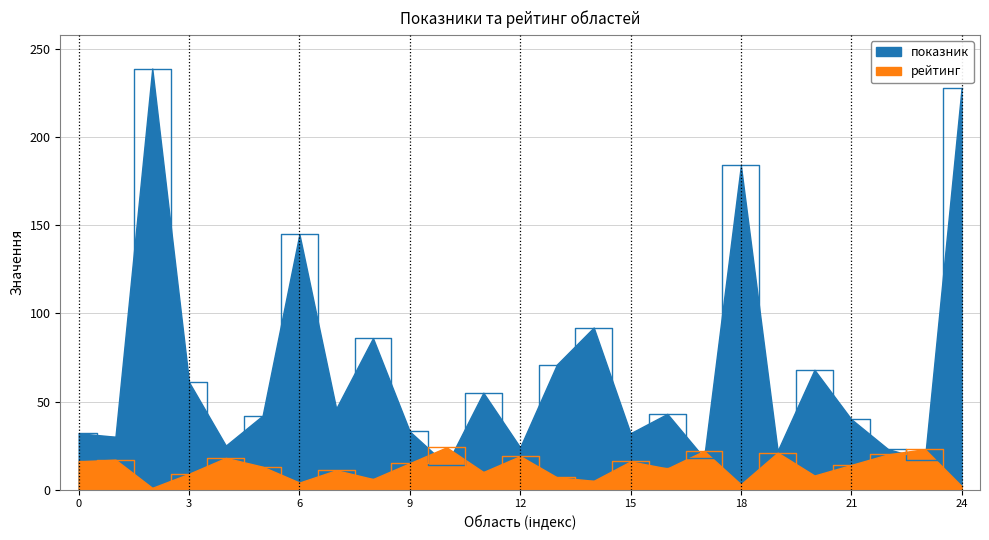

What is the difference between the second highest and minimum values in the показник series?

214